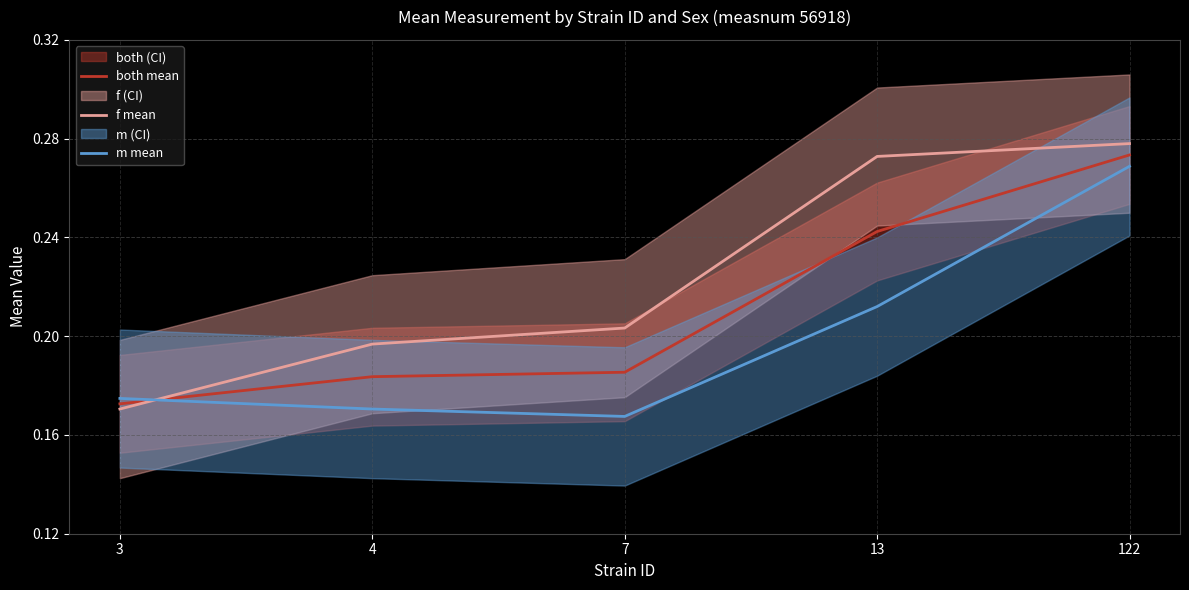

True or false: both mean has a value of 0.1 at 3.

False